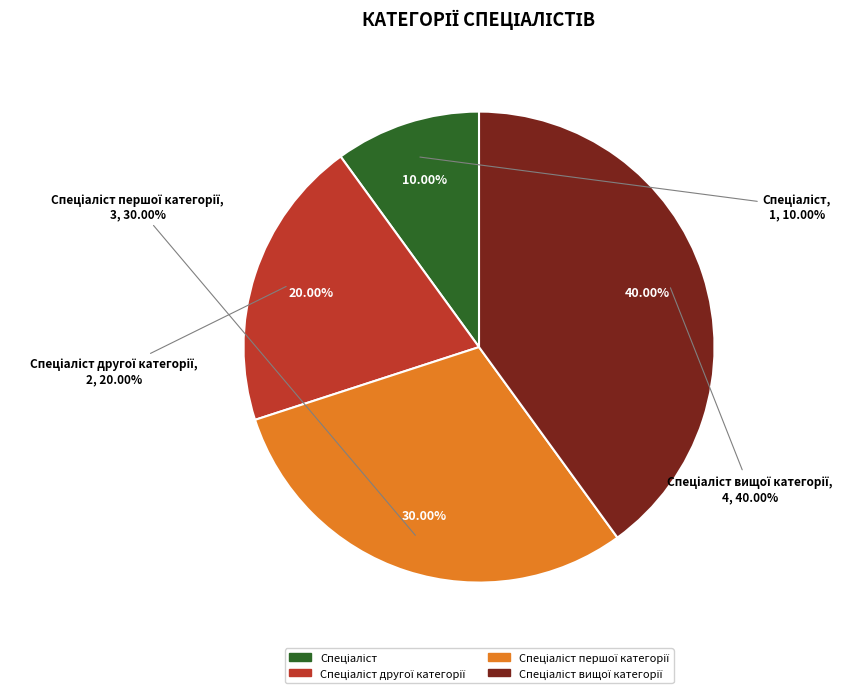

What percentage is the Спеціаліст slice, to the nearest percent?

10%